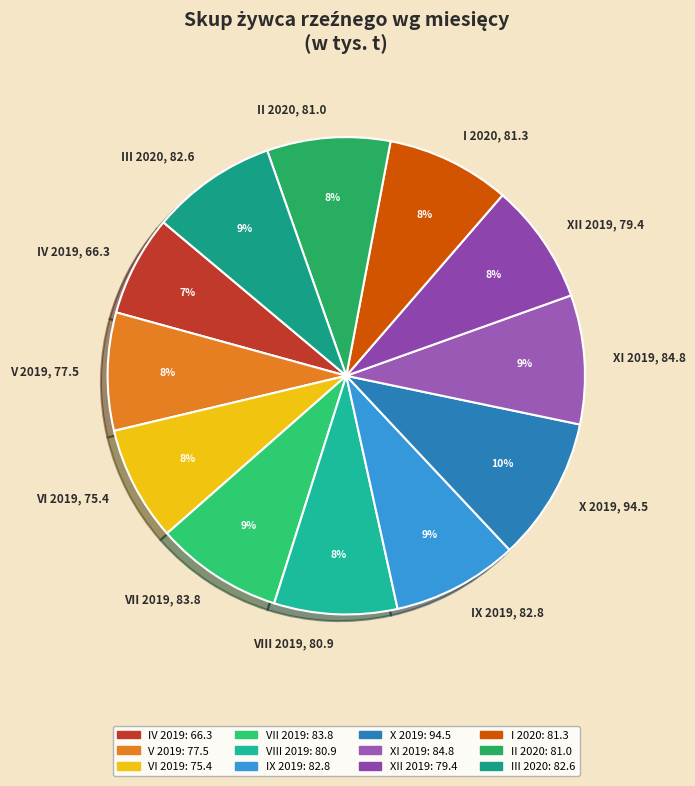

Is there a majority slice in this chart?

No